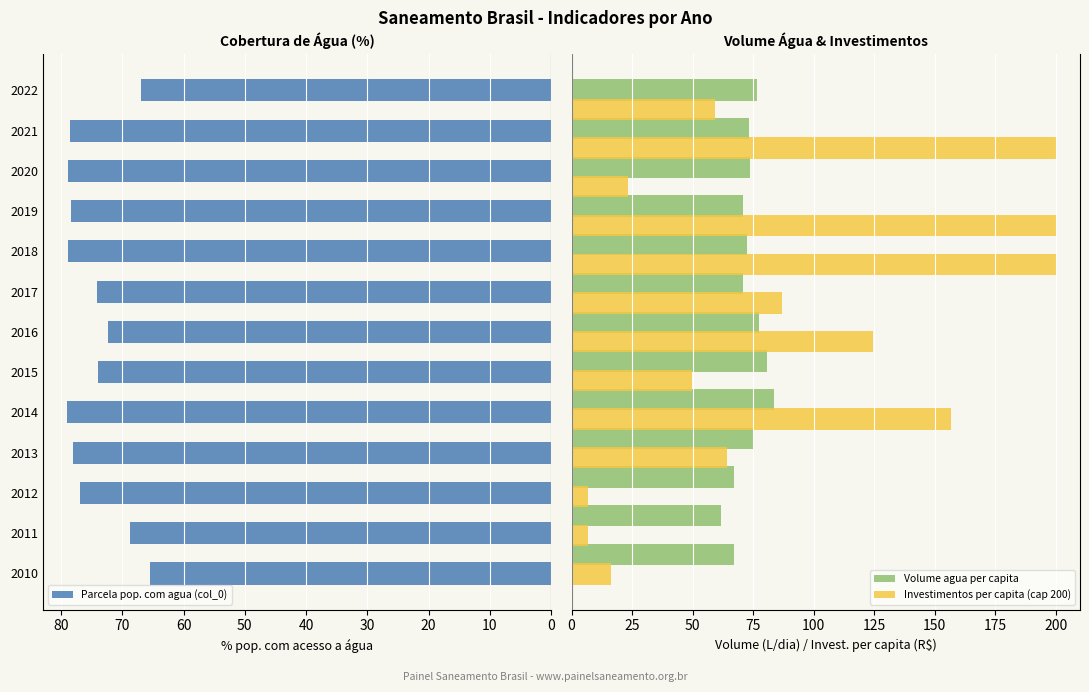

What is the highest value of the Investimentos per capita (cap 200) series?

200.0